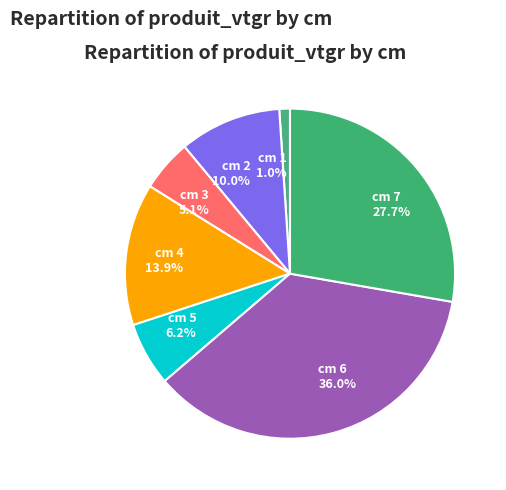

Between cm 1 and cm 6, which is larger?

cm 6